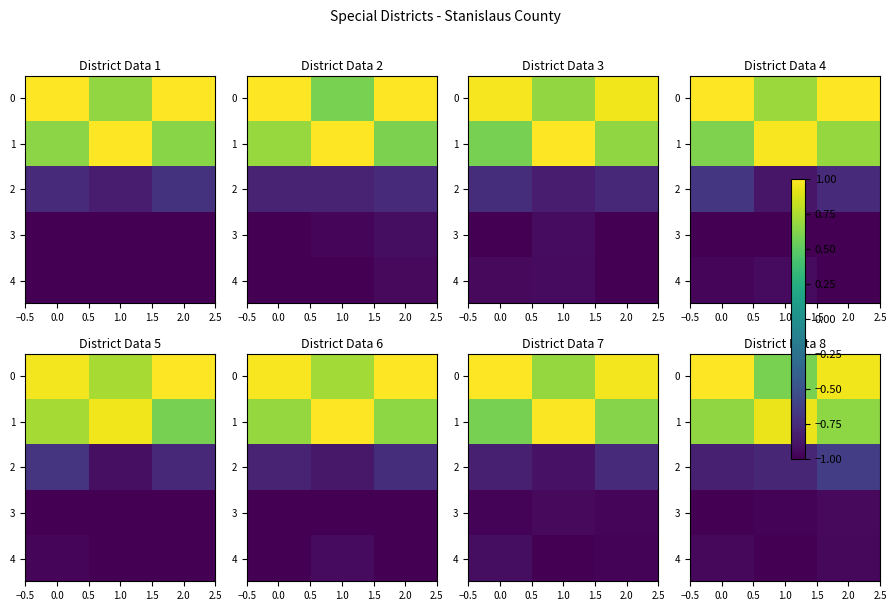

At how many categories does at least one series exceed 0?

3